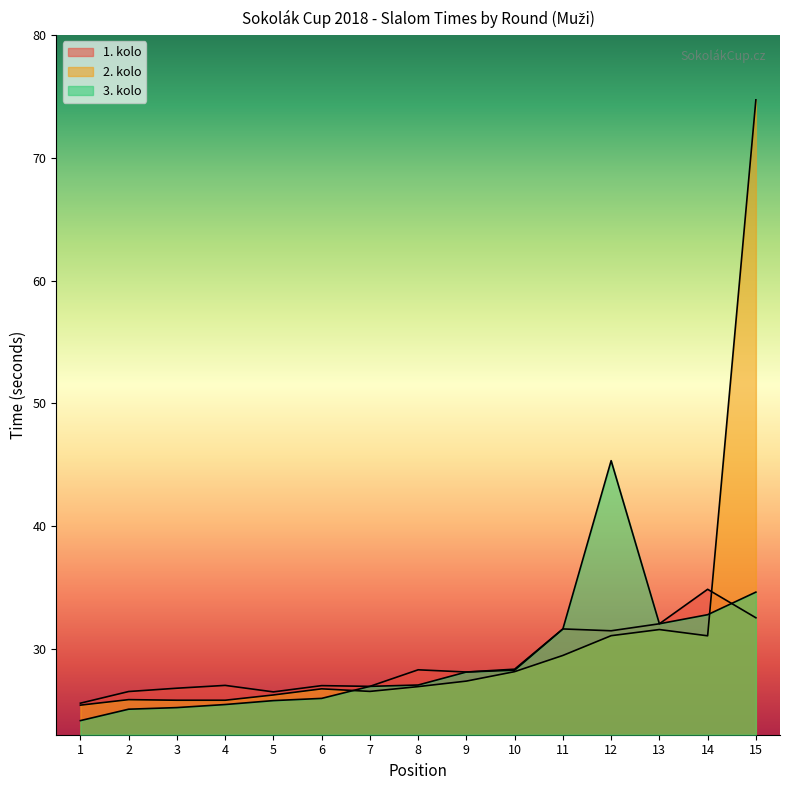

Where is the first local maximum for 3. kolo?

12